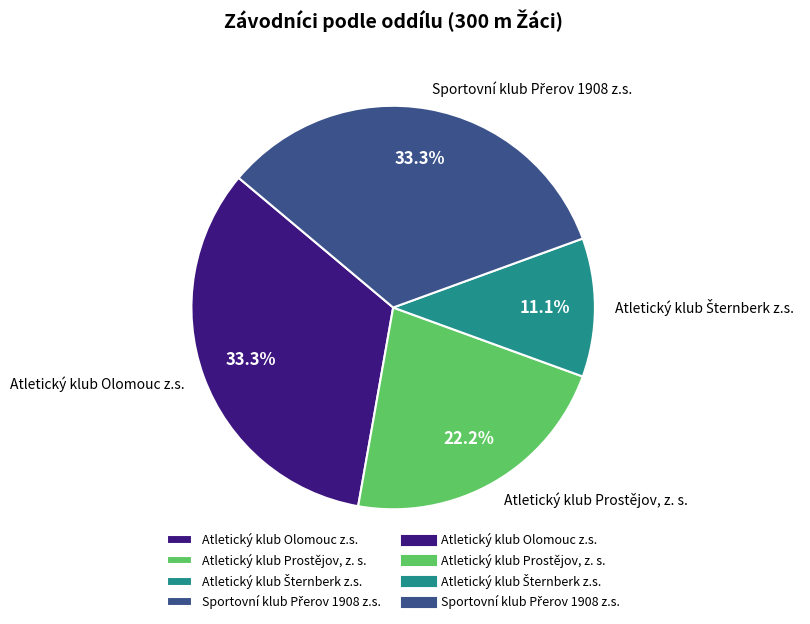

What percentage is NOT represented by Atletický klub Prostějov, z. s.?

77.8%